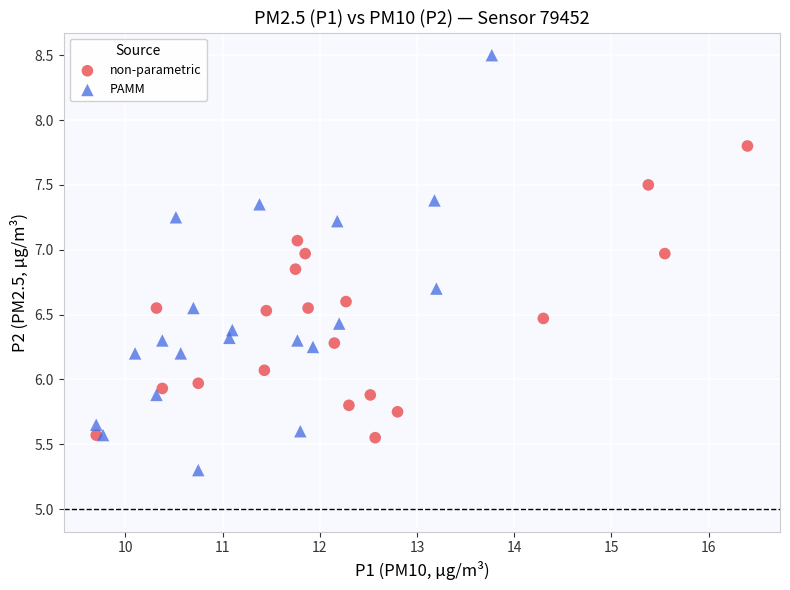

Which series has the widest spread of Y values?

PAMM